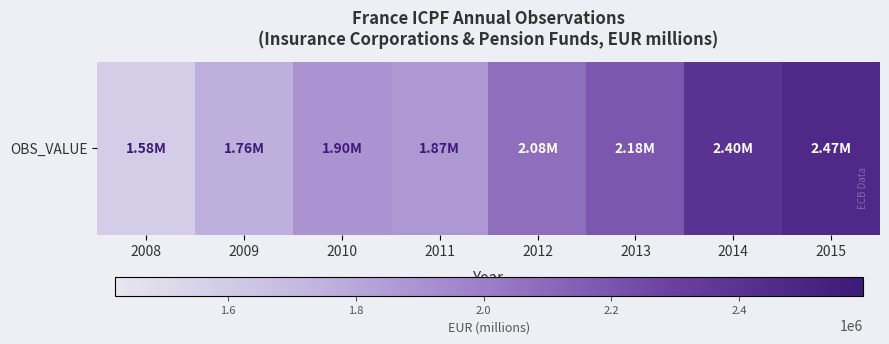

Reading left to right, extract all data points from this chart.

1580683	1760513	1895553	1874710	2076202	2182607	2398823	2469679